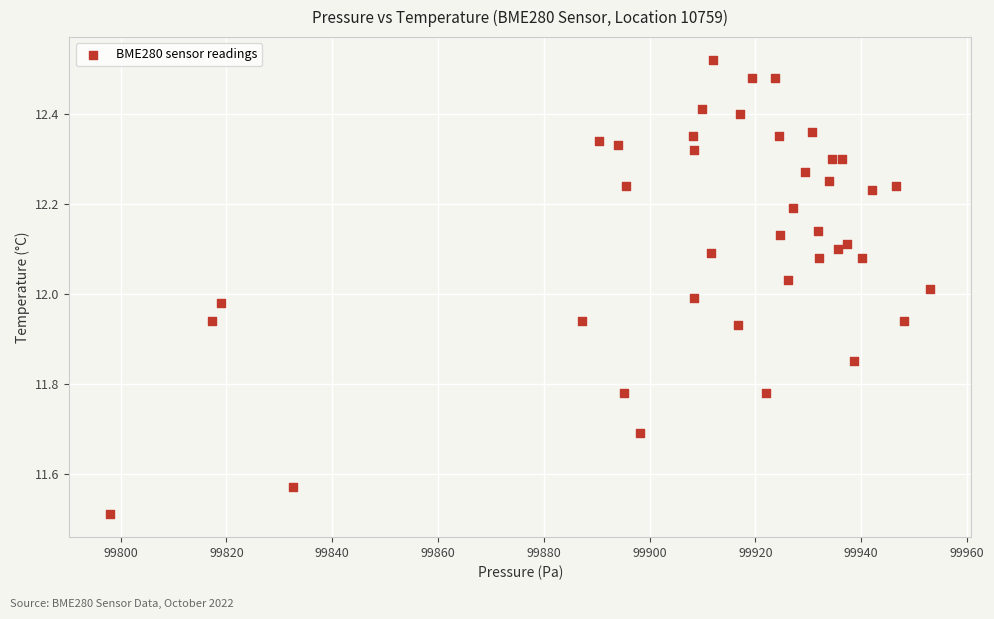

What is the range of Y values (max minus min)?

1.0